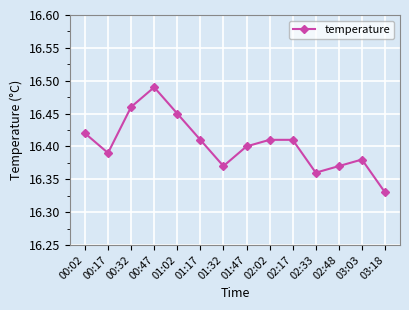

The value at 00:17 is 23.6. True or false?

False